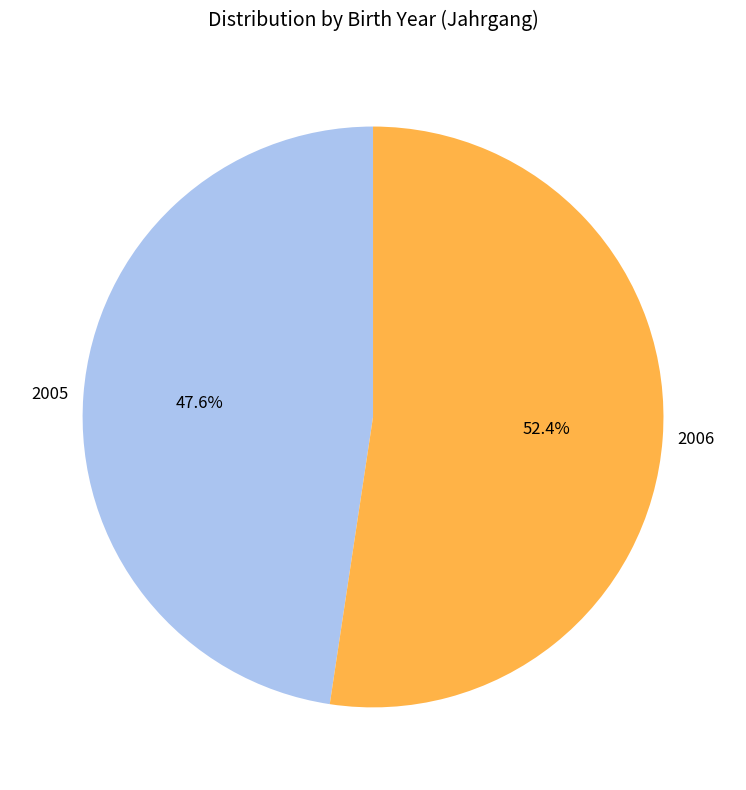

Approximately how many times larger is the value at 2006 compared to 2005?

1.1